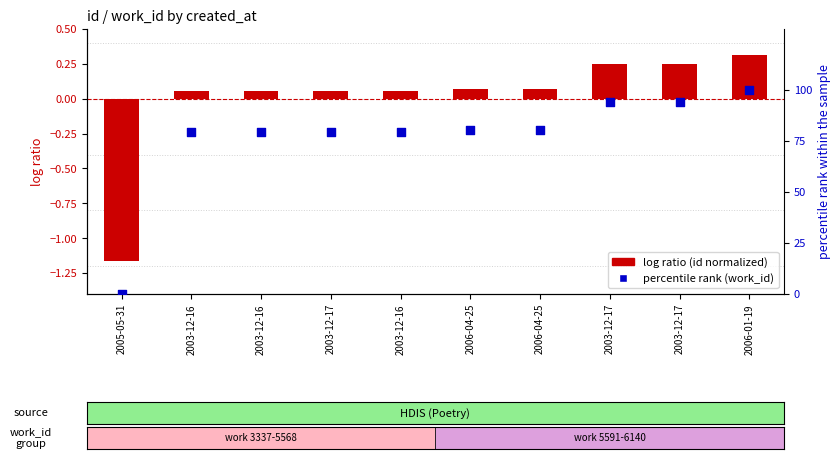

Which series has the largest Y range (max minus min)?

percentile rank (work_id)